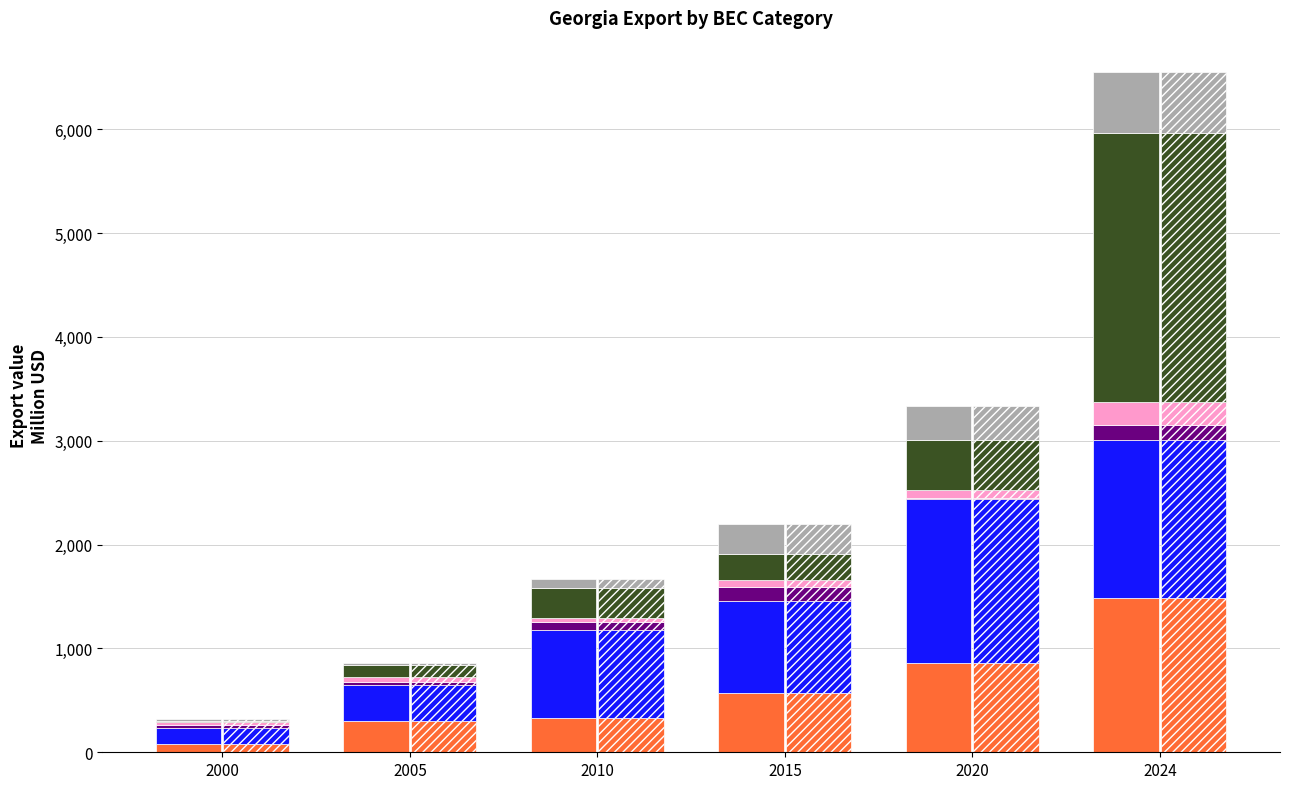

What is the difference between the საკვები პროდუქტები და სასმელები values at 2024 and 2005?

1188.7